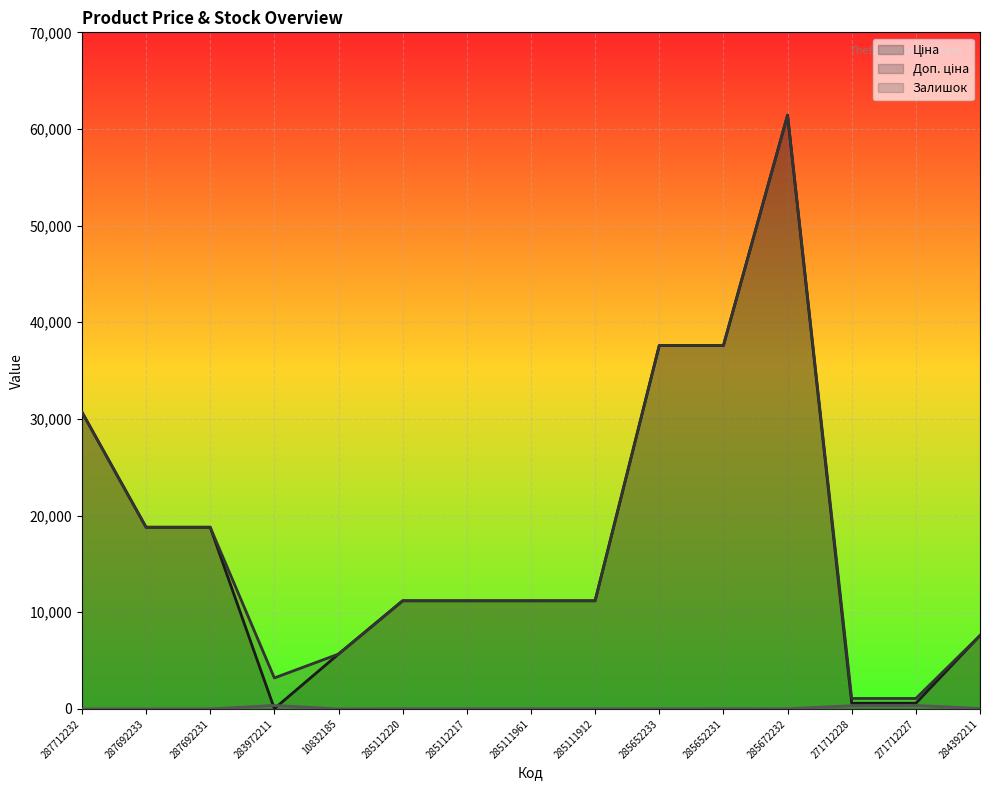

What is the label of the 8th point from the left?

285111961